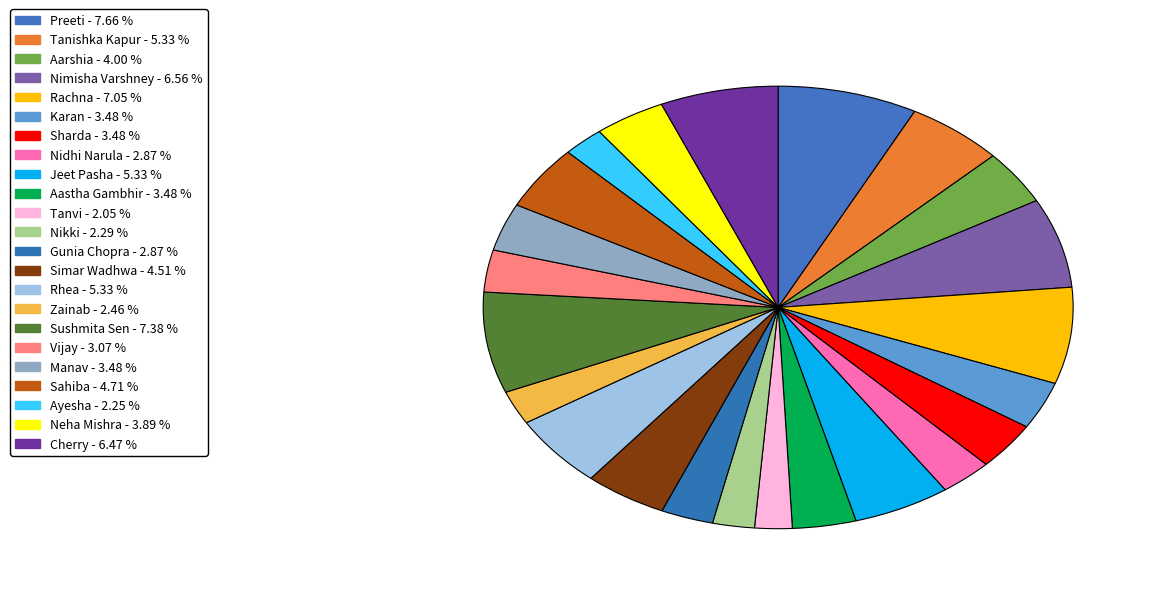

What is the largest slice in the pie chart?

Preeti